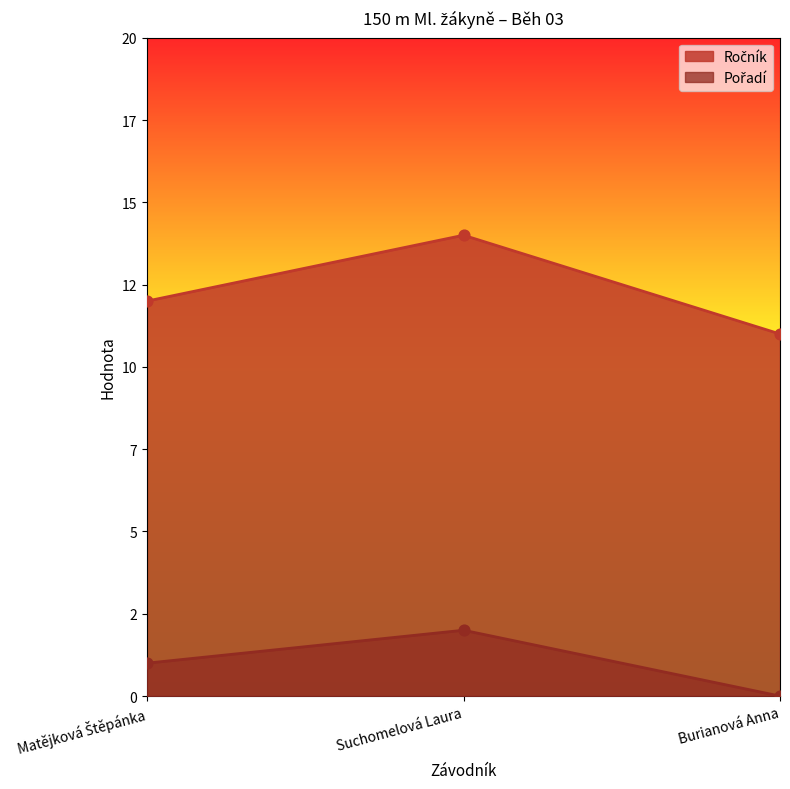

Which series reaches the maximum Y coordinate?

Ročník